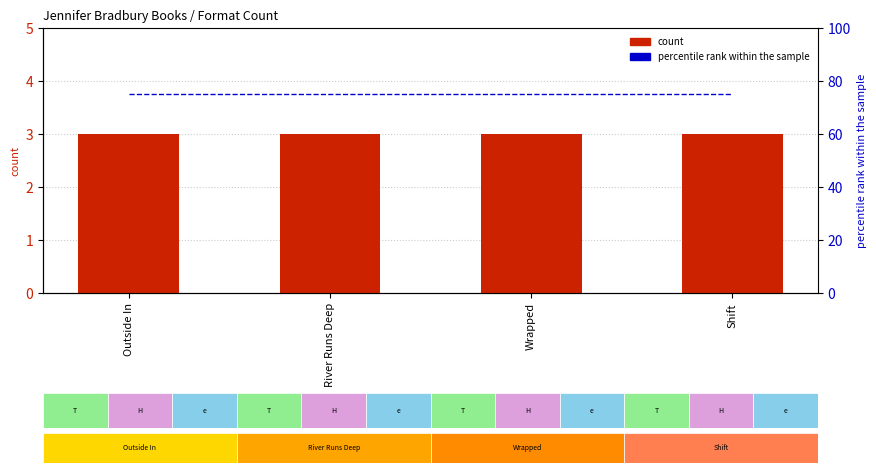

True or false: count has a value of 4 at Wrapped.

False